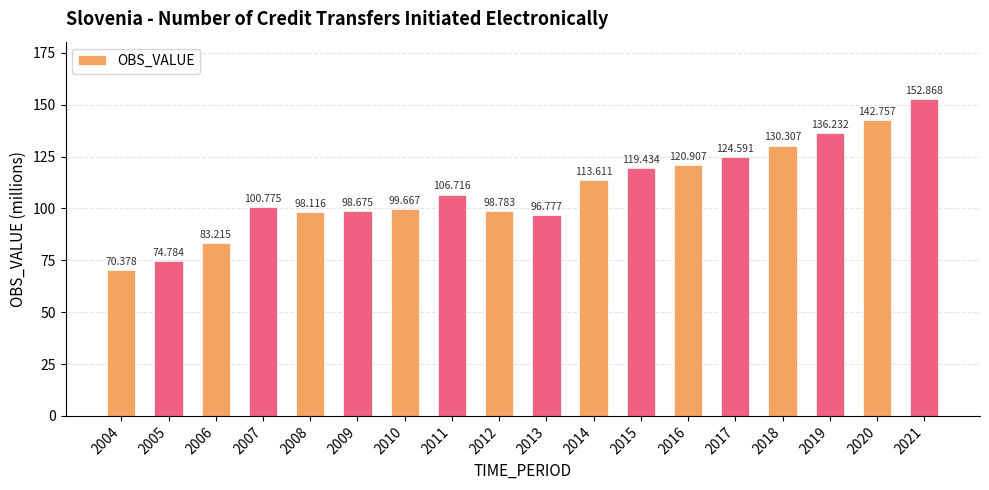

How many data points does each series have?

18